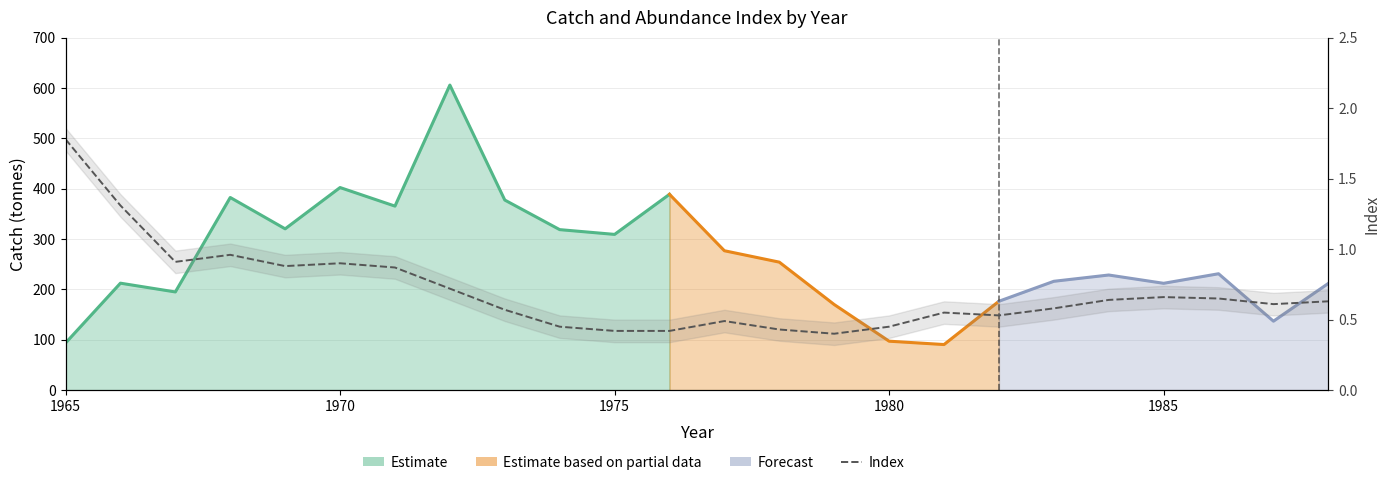

What position from the left is 1970?

2